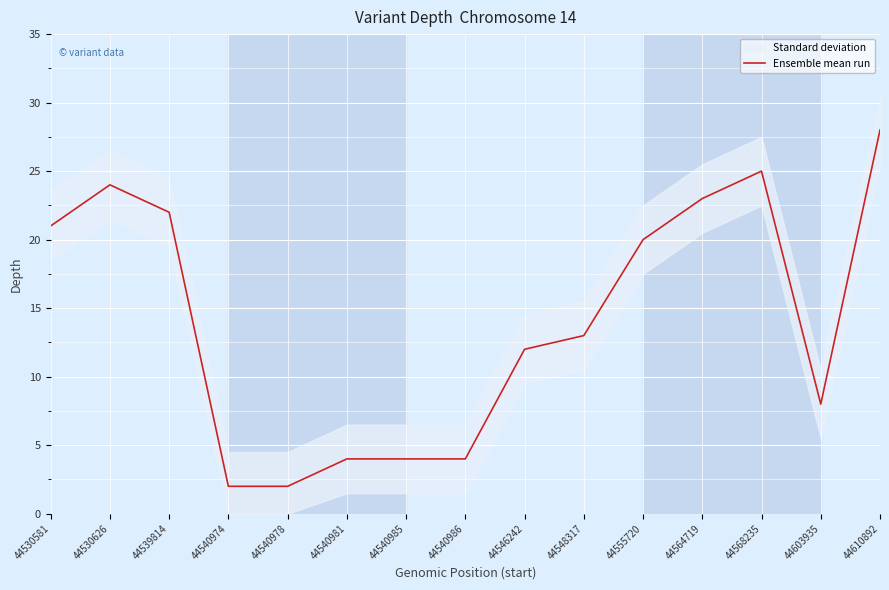

The chart shows a value of 31 at 44530581. True or false?

False